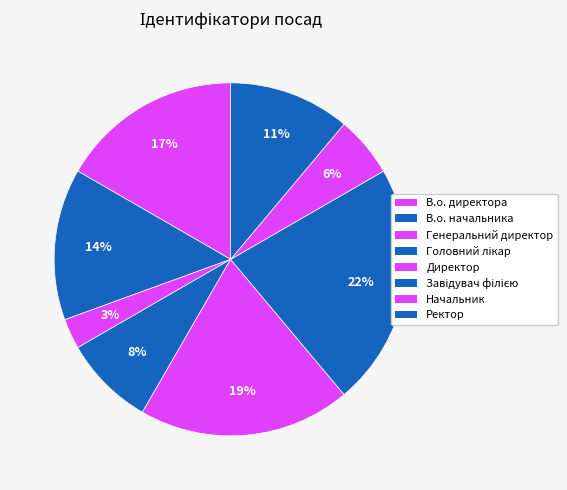

The Начальник slice represents 1% of the pie. True or false?

False